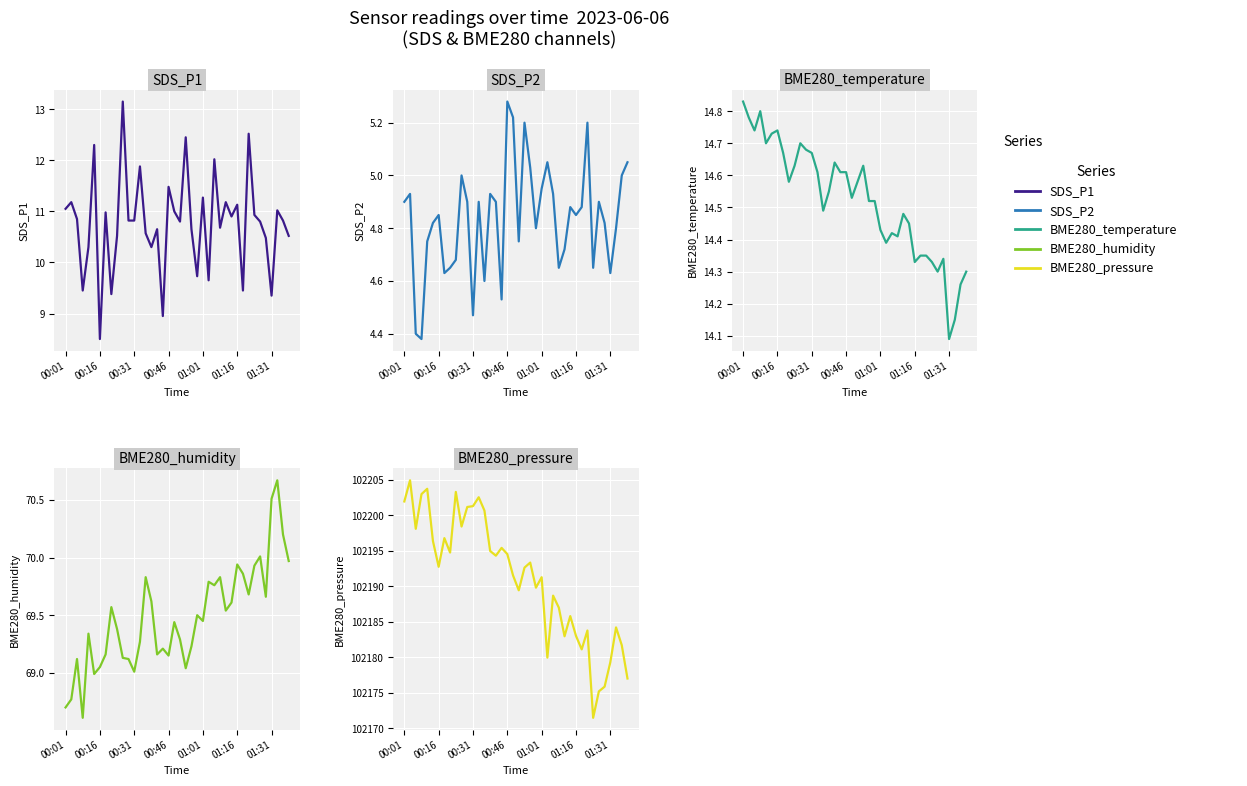

Which series has the widest spread of values?

BME280_pressure